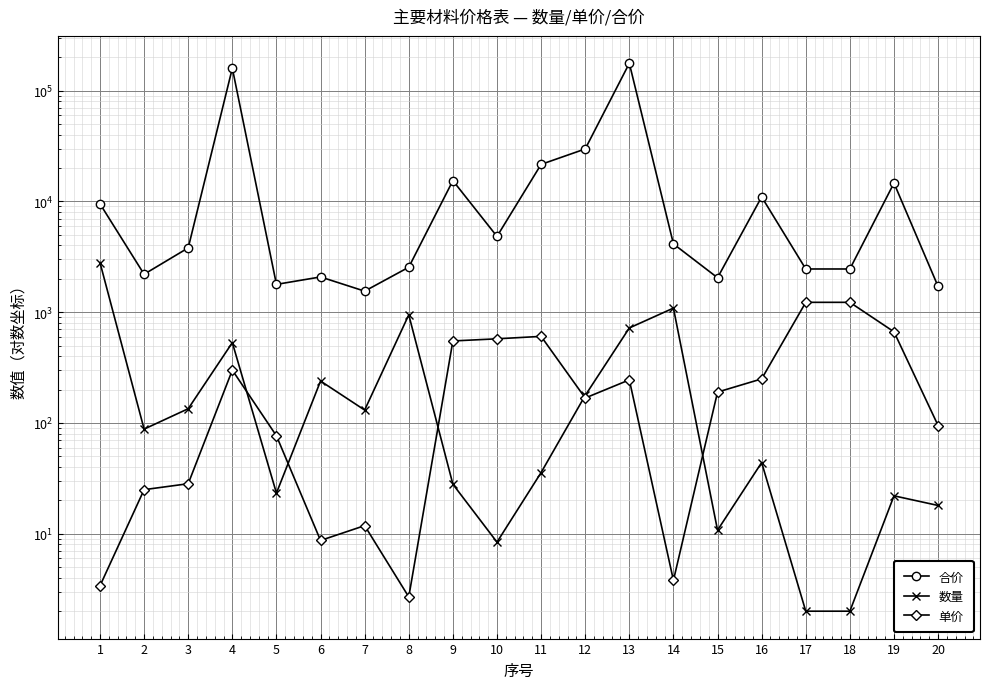

Is the value of 单价 at 4 greater than the value of 合价 at 17?

No